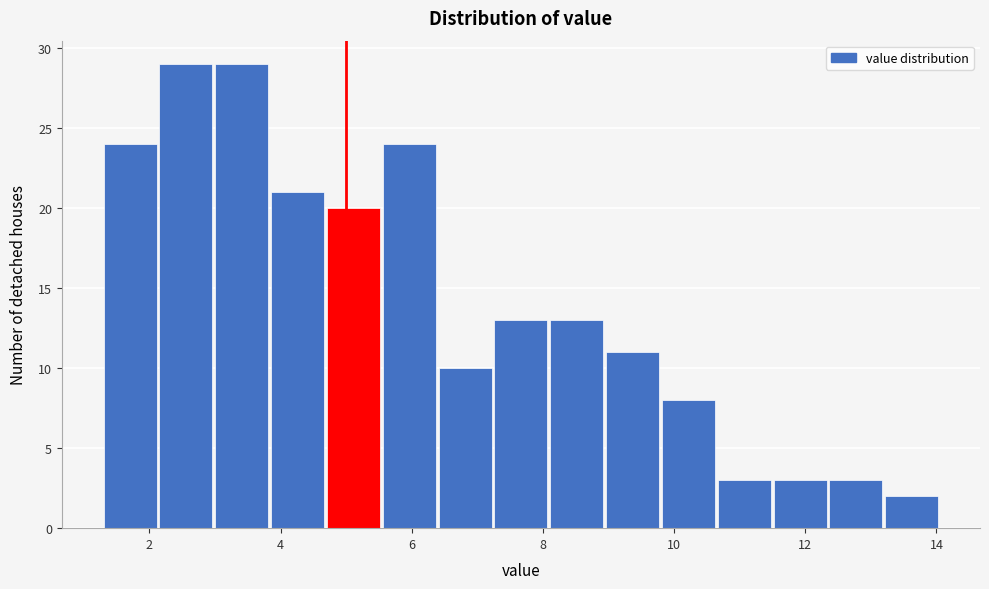

Reading left to right, list every bar in this chart as the range it spans on the x-axis followed by its height. Neither the bar edges nor the heights are printed on the chart, so give them approximately, as read against the axes.

1.4 to 2.2: 24
2.2 to 3.0: 29
3.0 to 3.8: 29
3.8 to 4.8: 21
4.8 to 5.6: 20
5.6 to 6.4: 24
6.4 to 7.2: 10
7.2 to 8.2: 13
8.2 to 9.0: 13
9.0 to 9.8: 11
9.8 to 10.6: 8
10.6 to 11.6: 3
11.6 to 12.4: 3
12.4 to 13.2: 3
13.2 to 14.0: 2